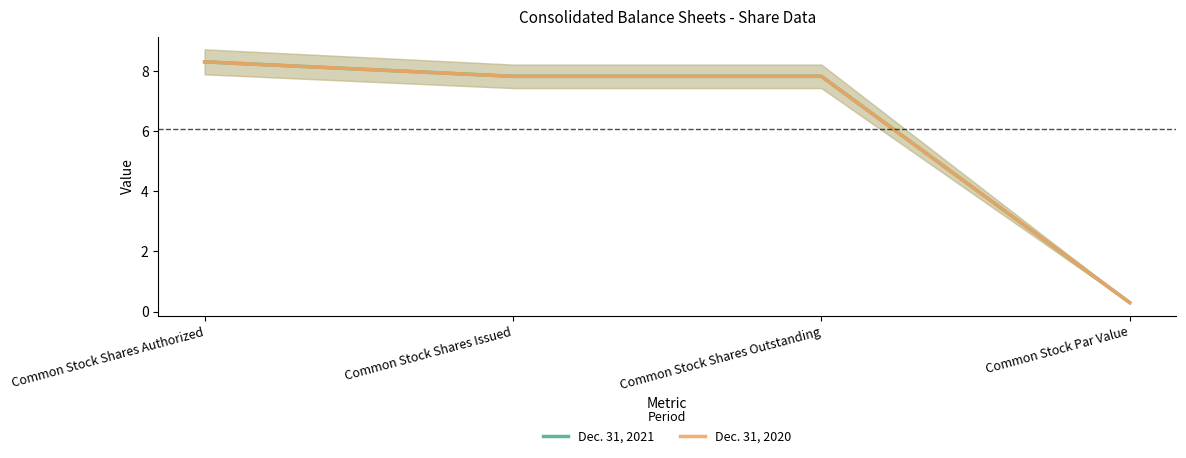

At which label is Dec. 31, 2020 closest to 4?

Common Stock Par Value